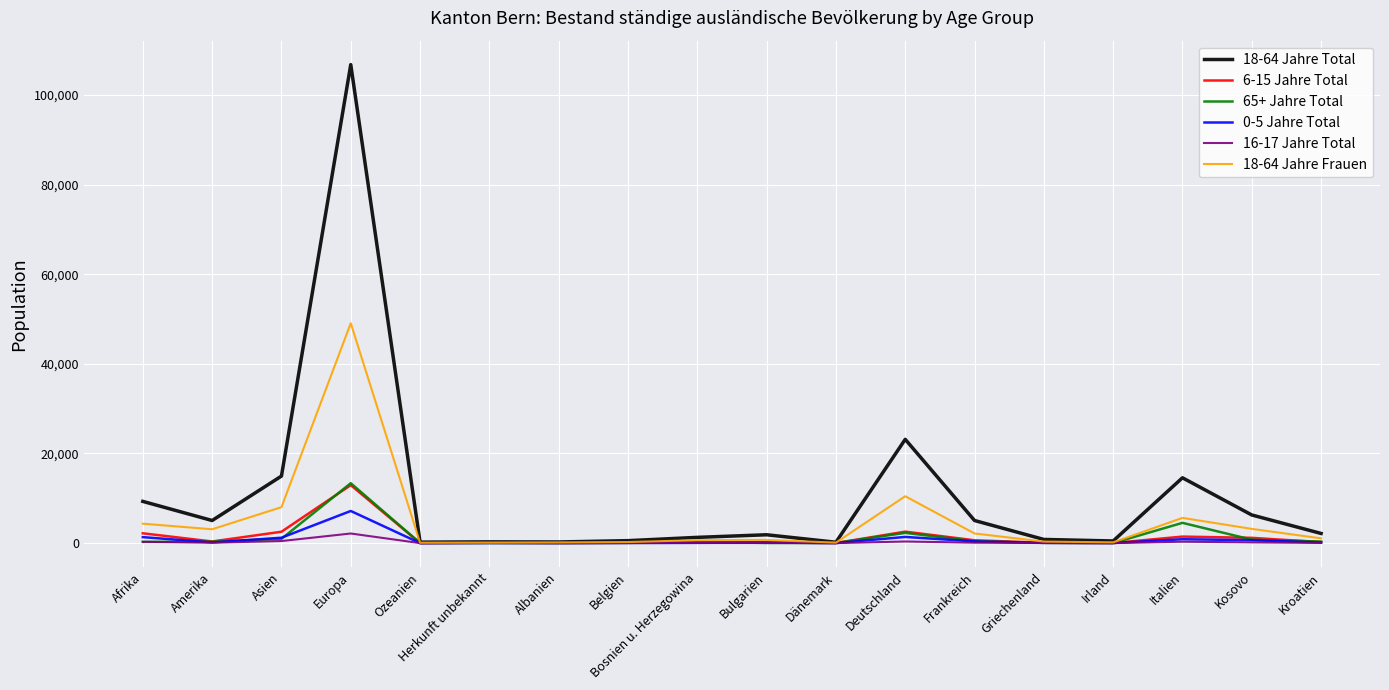

Where is the first local maximum for 18-64 Jahre Frauen?

Europa